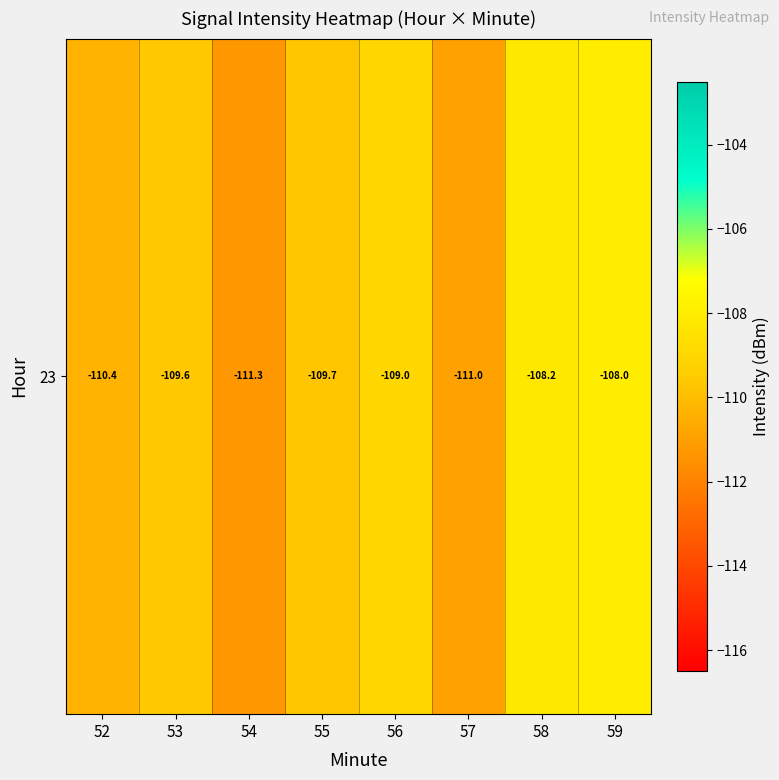

What is the average value?

-109.6